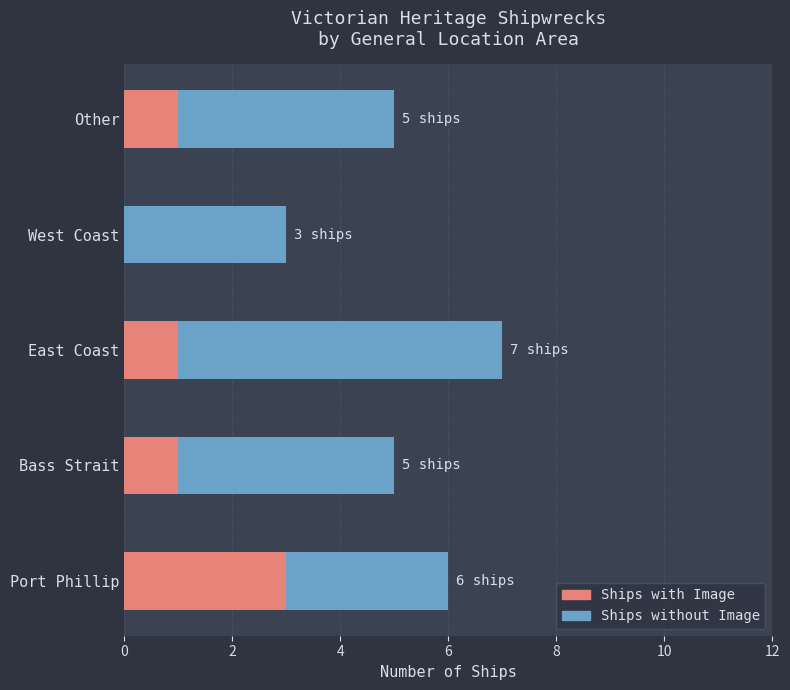

True or false: Ships with Image has a value of 1 at East Coast.

True